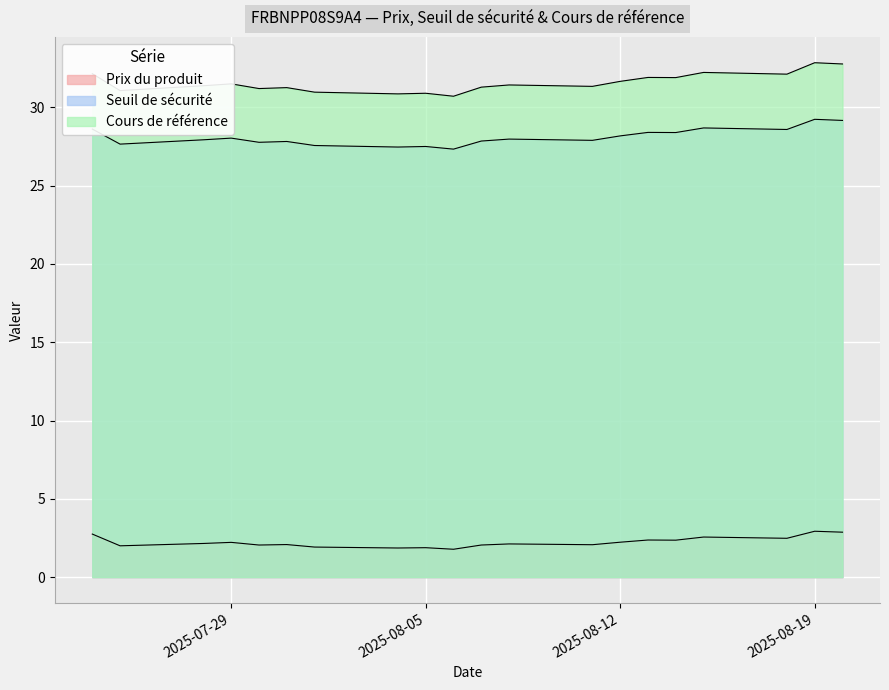

True or false: Seuil de sécurité and Cours de référence intersect in this chart.

False